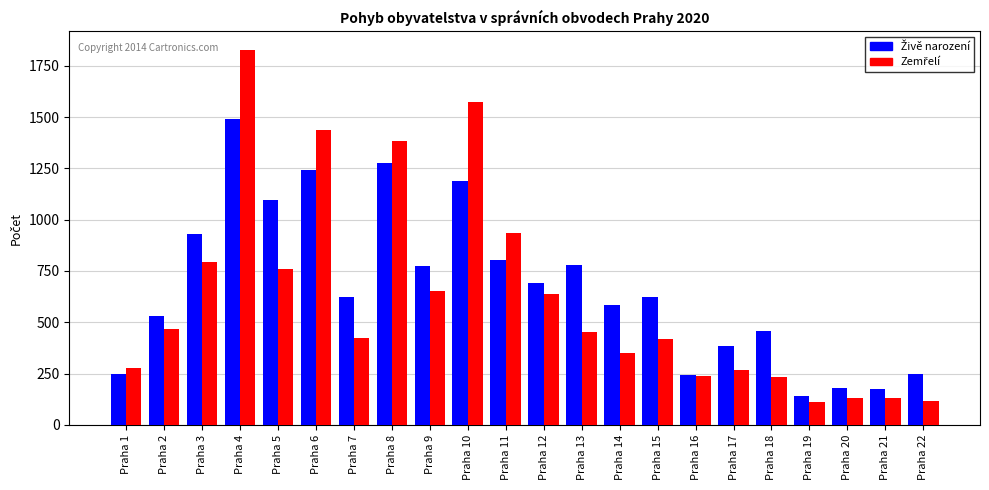

What is the total value across all series at Praha 2?

1001